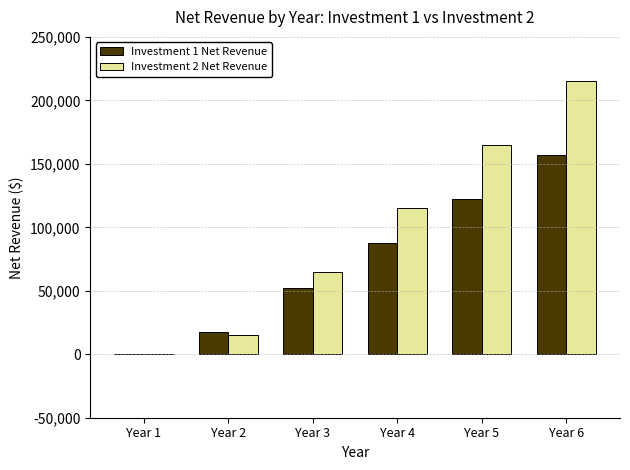

How many categories are shown in the chart?

6